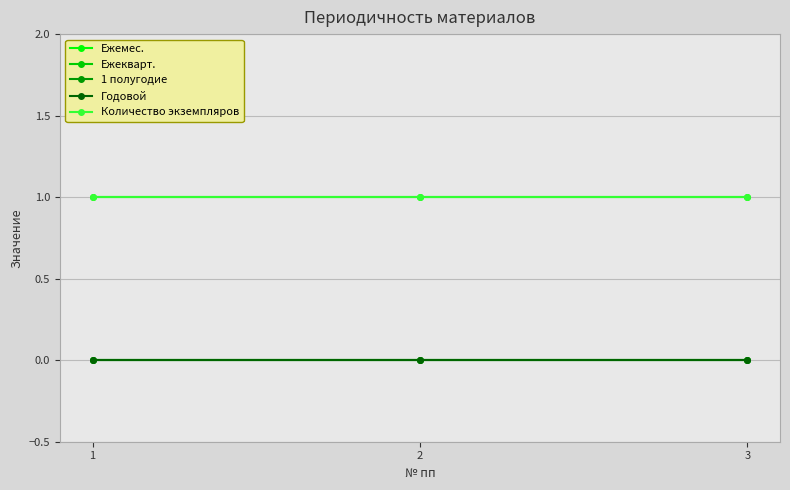

Reading left to right, list all the values displayed in this chart.

Ежемес.: 1=1	2=1	3=1
Ежекварт.: 1=0	2=0	3=0
1 полугодие: 1=0	2=0	3=0
Годовой: 1=0	2=0	3=0
Количество экземпляров: 1=1	2=1	3=1